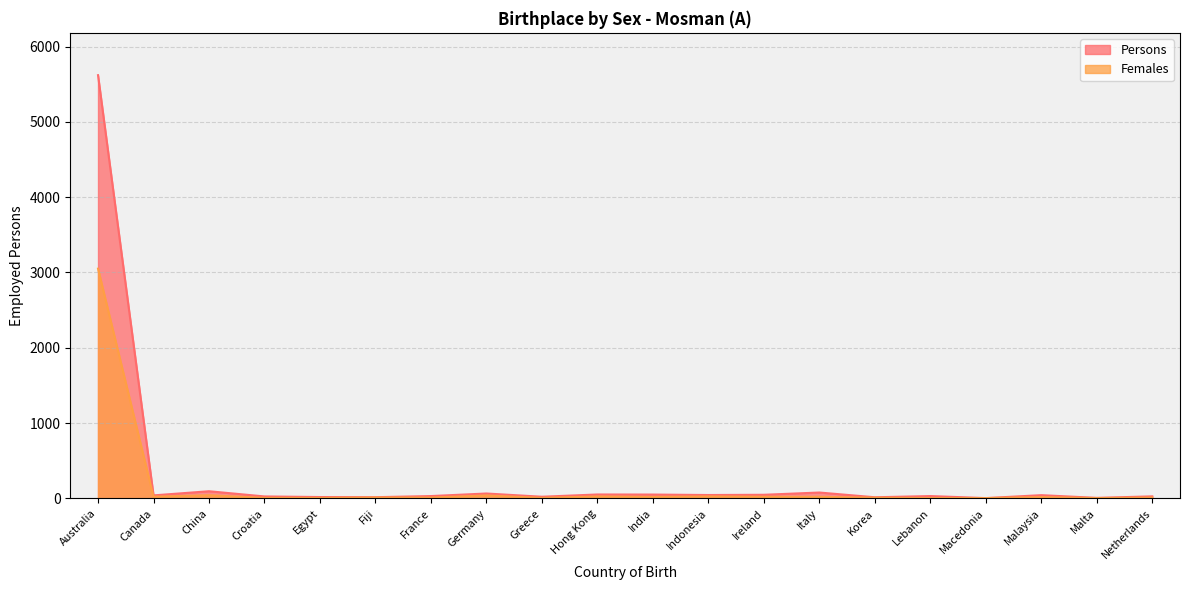

How many values in the Persons series exceed 40?

9